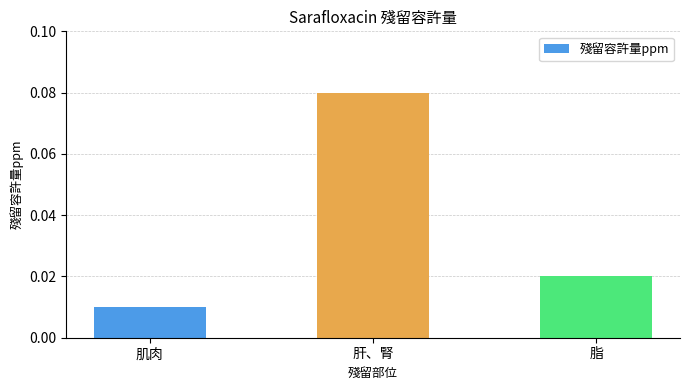

What position from the right is 脂?

1